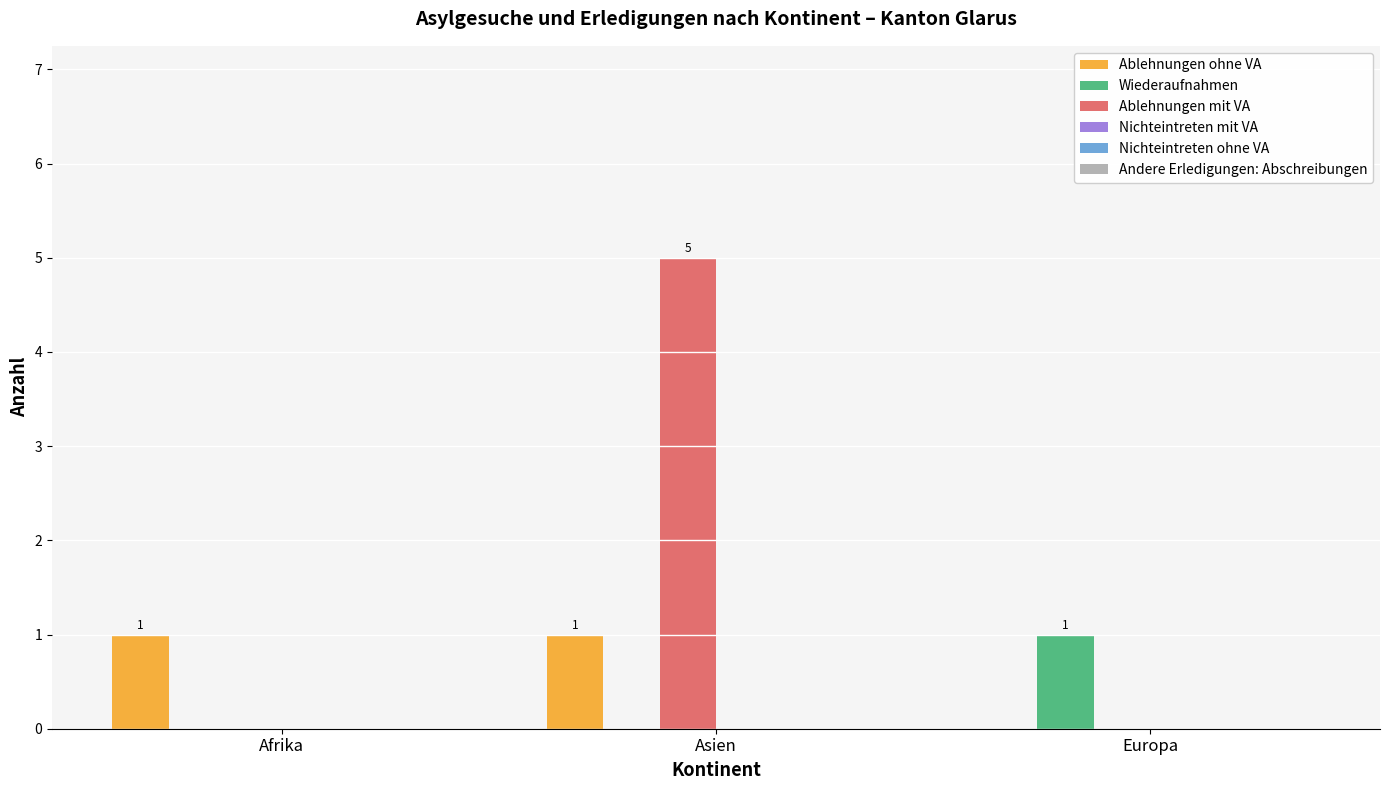

Which category has the highest value in the Wiederaufnahmen series?

Europa